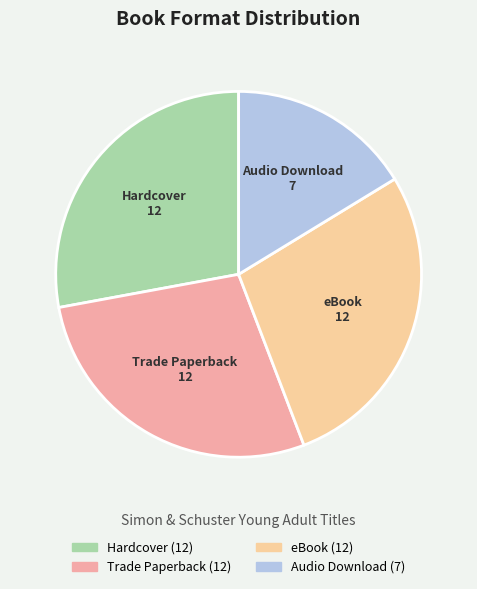

Which category has the smallest portion of the pie?

Audio Download